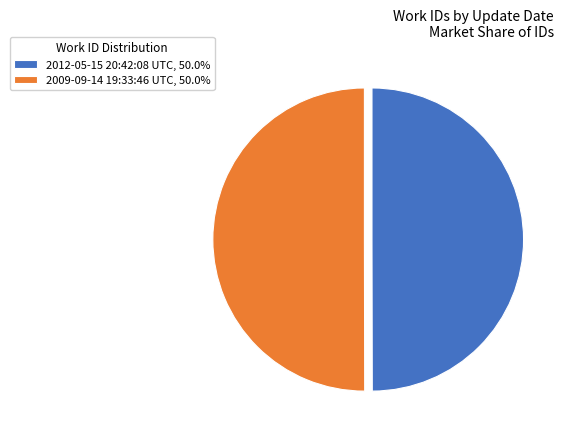

Approximately how many times larger is the value at 2012-05-15 20:42:08 UTC, 50.0% compared to 2009-09-14 19:33:46 UTC, 50.0%?

1.0